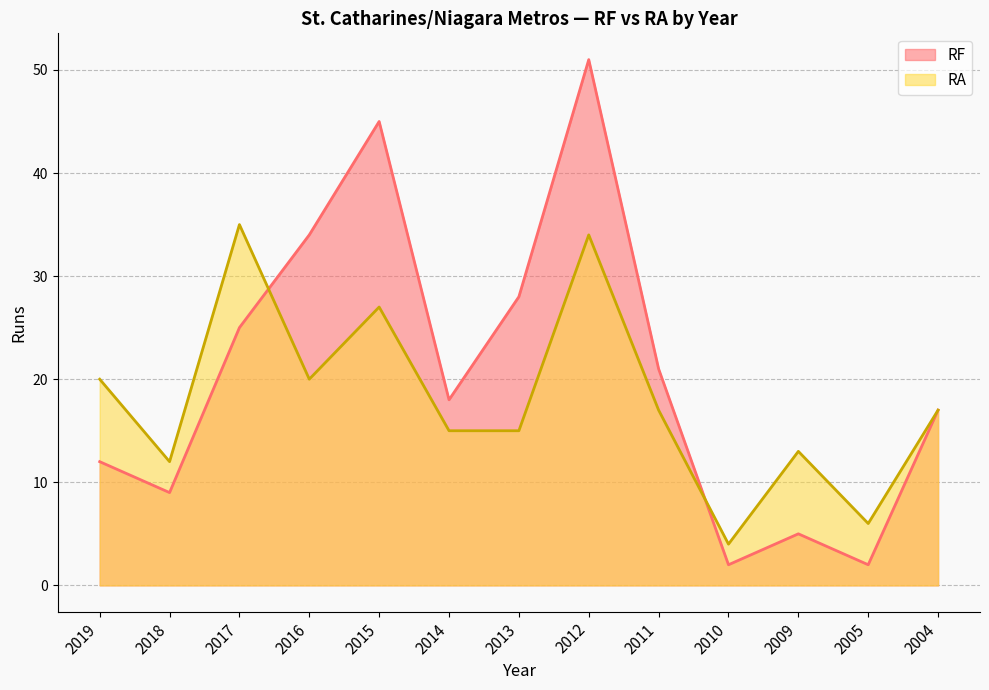

What is the difference between the highest and lowest values at 2016?

14